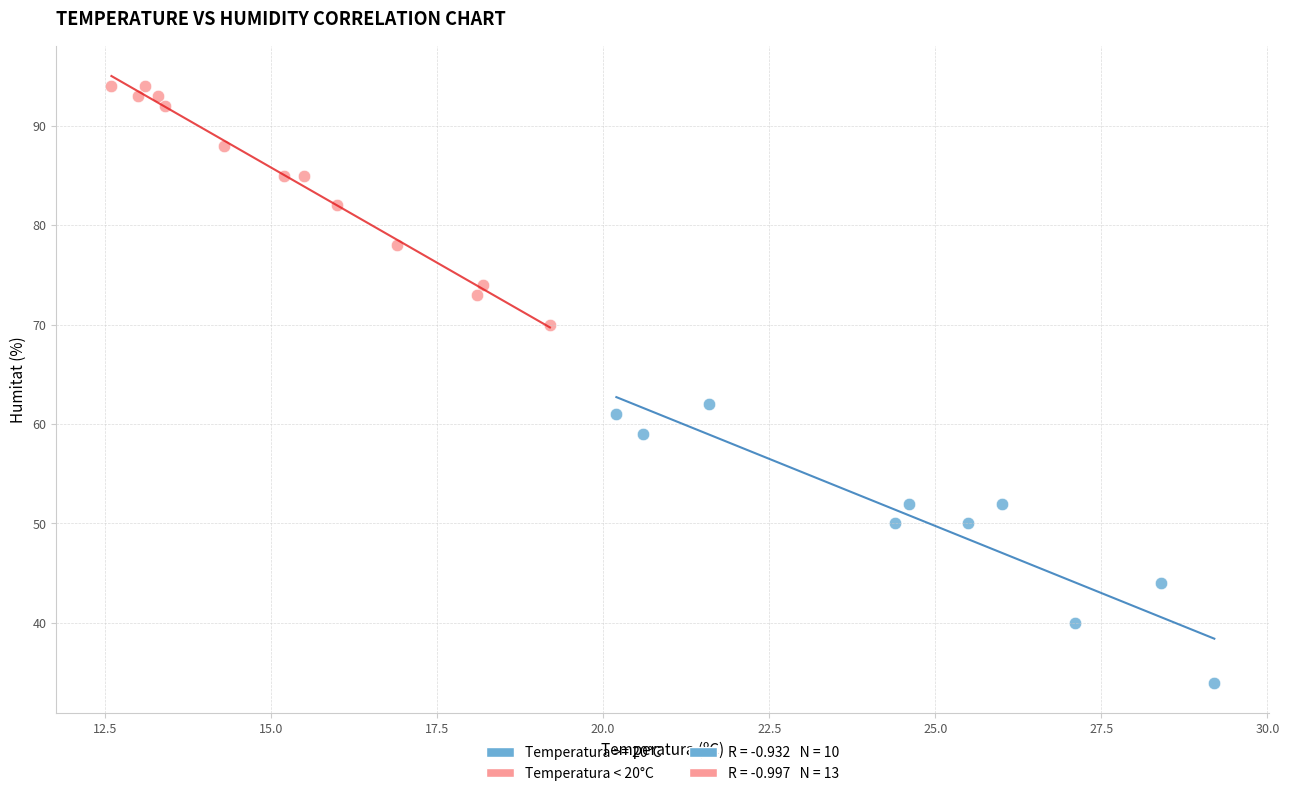

Which series has the widest spread of Y values?

Temperatura >= 20°C